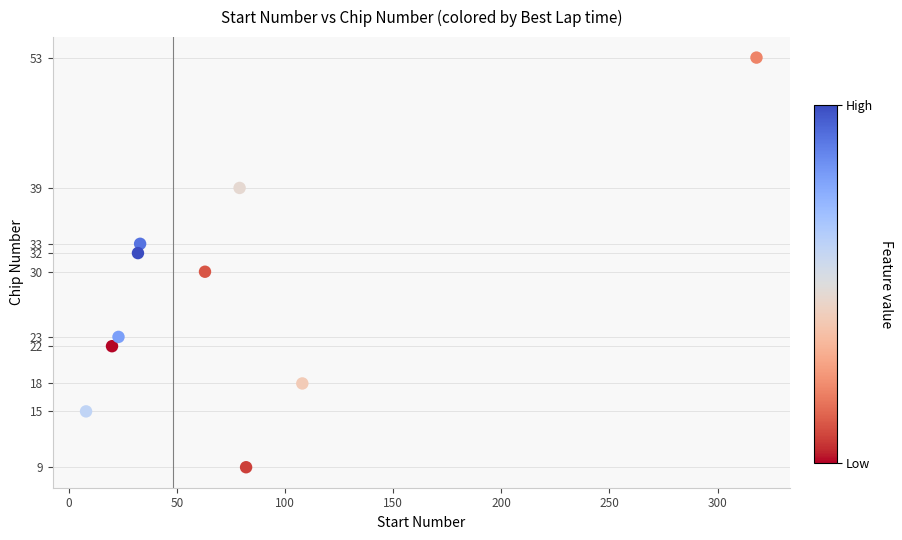

What is the average Y value?

27